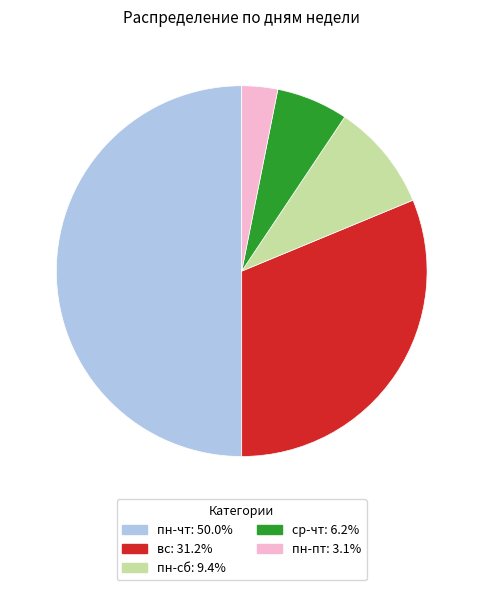

Do ср-чт and пн-пт together represent more than half of the pie?

No